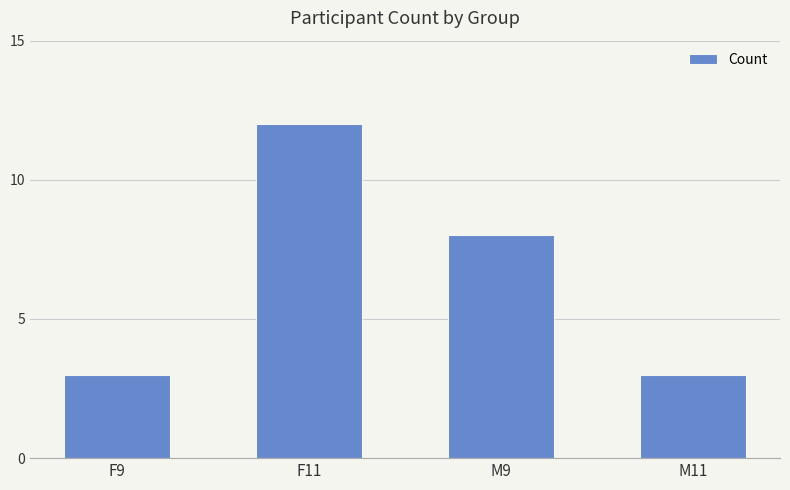

What is the sum of the values at F9 and M11?

6